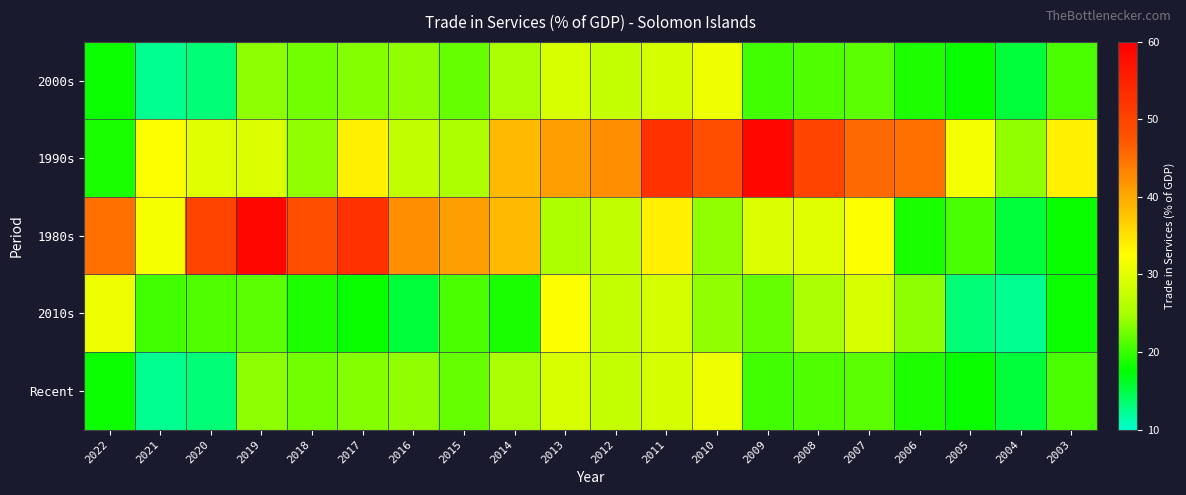

What is the spread (max minus min) of values at 2017?

34.7